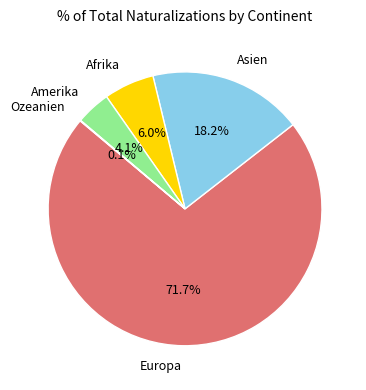

Is there any slice that represents more than half of the pie?

Yes